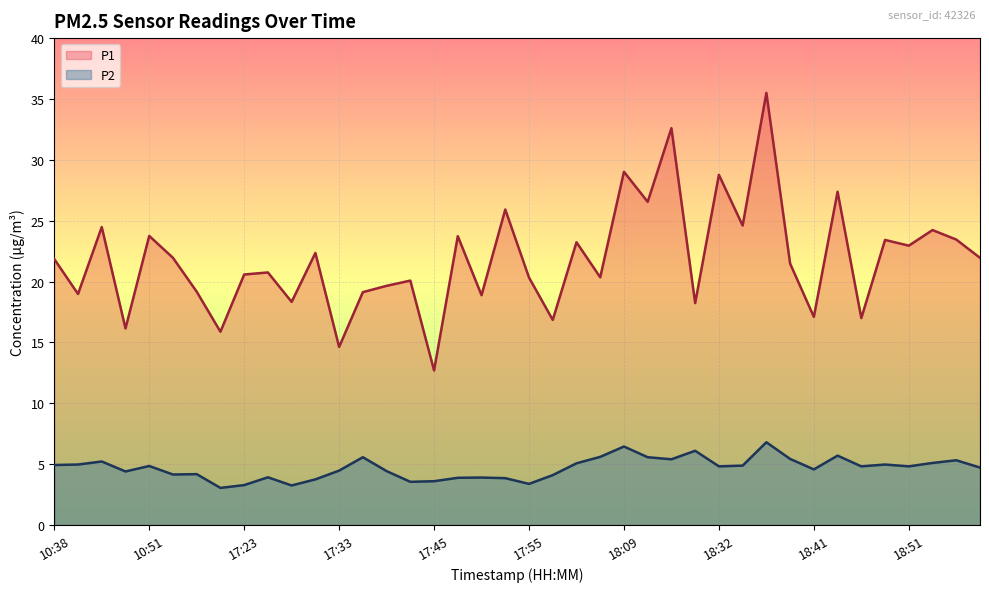

Rank the series at 17:55 from highest to lowest value.

P1, P2